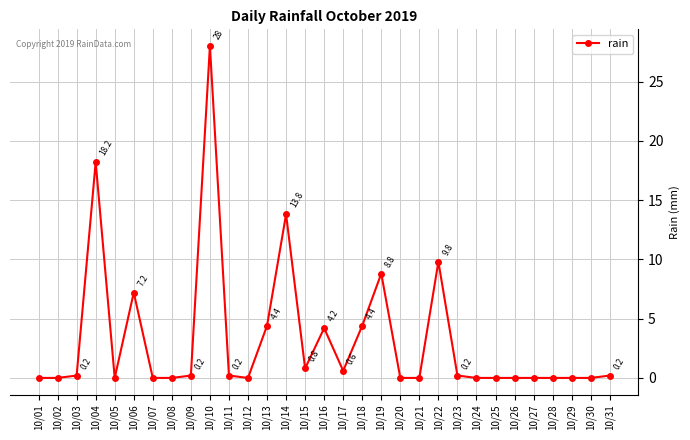

What is the maximum value shown in the chart?

28.0